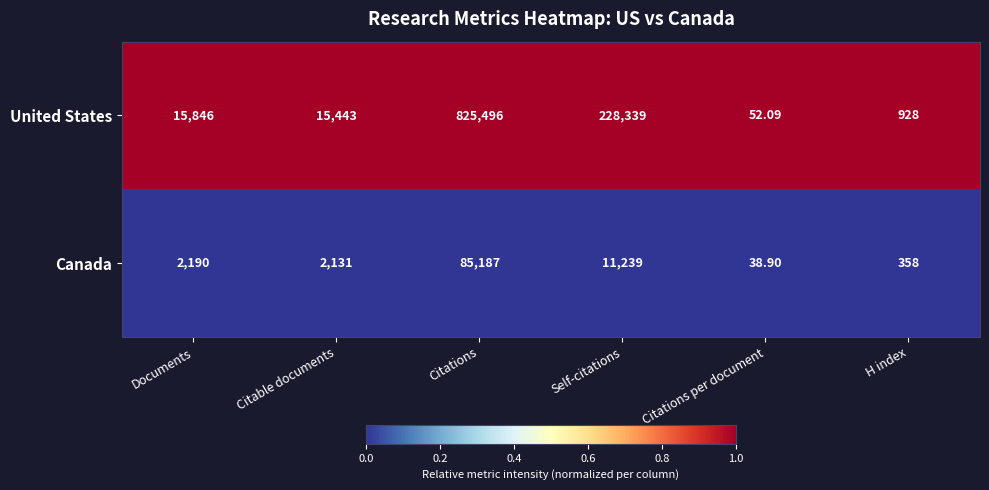

What is the total value across all series at Citable documents?

17574.0